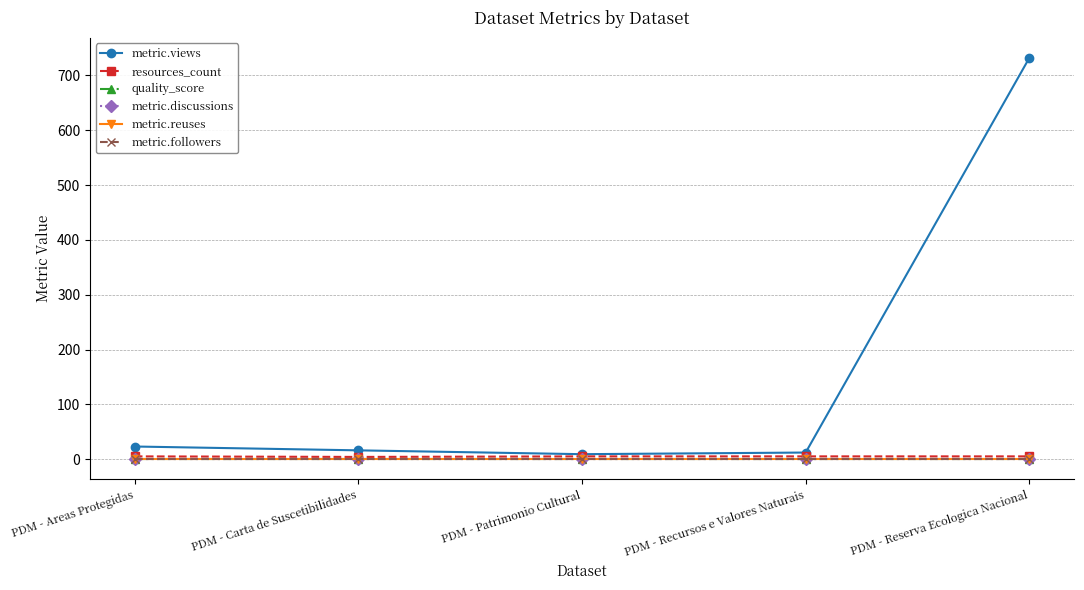

List the labels in order of metric.reuses value, smallest first.

PDM - Areas Protegidas, PDM - Carta de Suscetibilidades, PDM - Patrimonio Cultural, PDM - Recursos e Valores Naturais, PDM - Reserva Ecologica Nacional